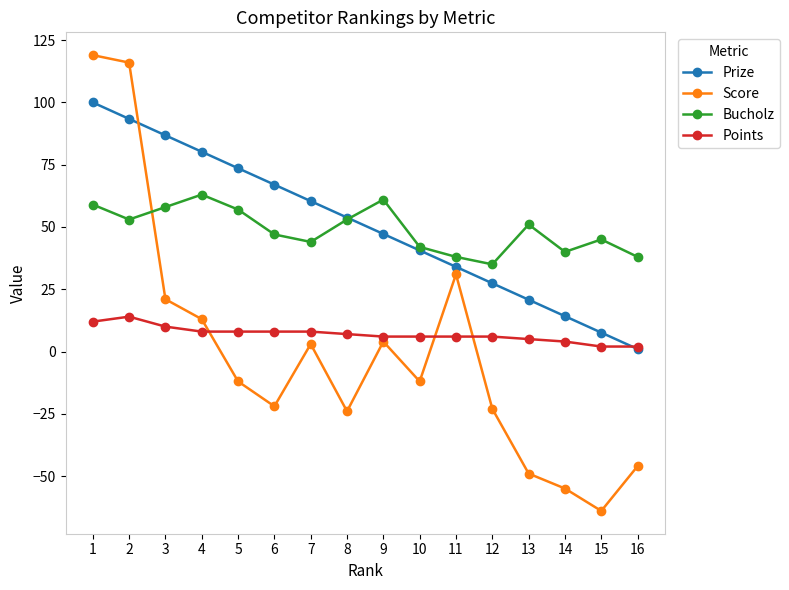

At which category does the chart reach its minimum across all series?

15